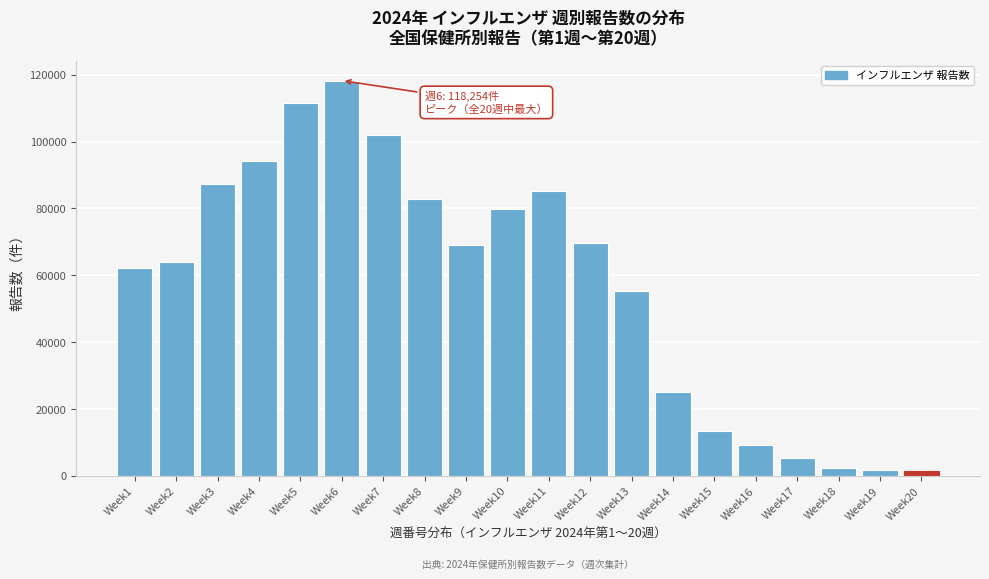

What is the value of the 11th bar from the left?

85196